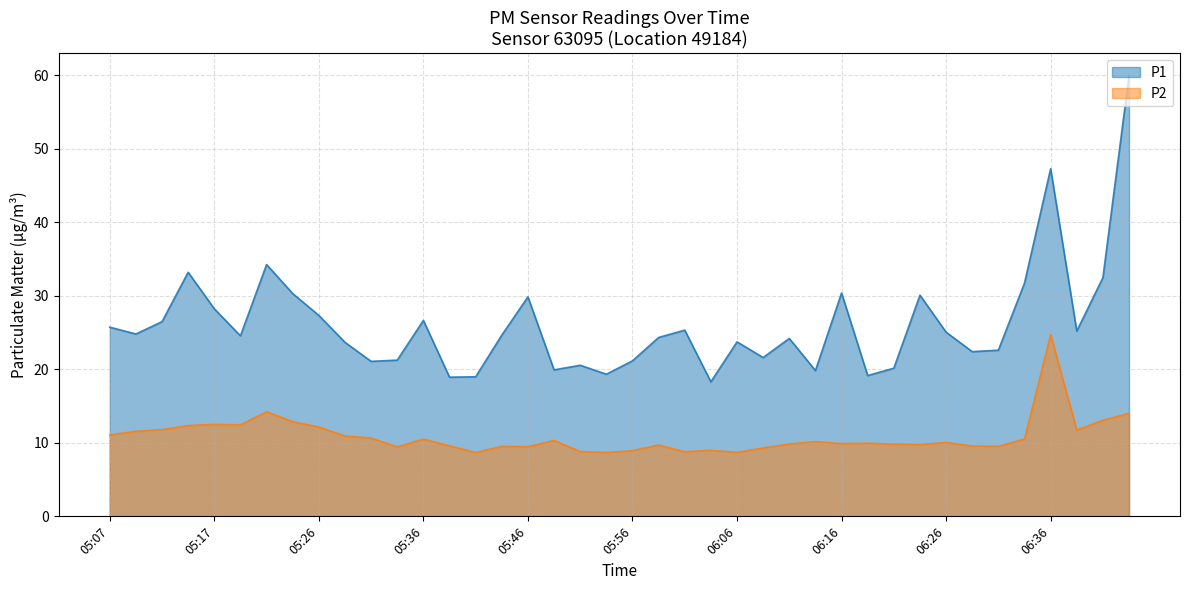

Count the number of categories in the chart.

40